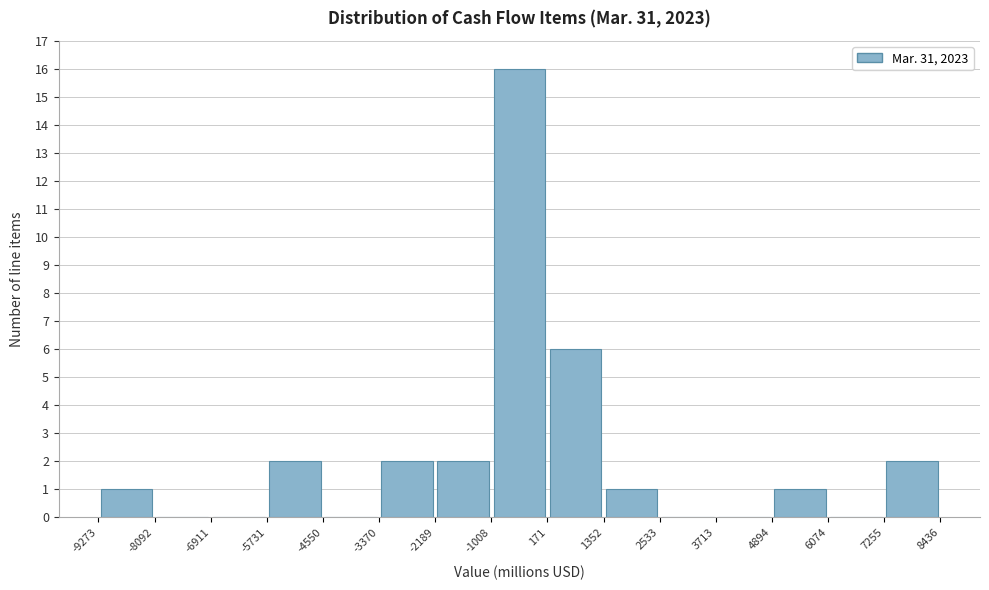

Reading left to right, transcribe this chart: for each bar, give the range it covers on the x-axis and its height. The values are not printed on the chart, so give them approximately, as read against the axis.

-9273 to -8092: 1
-8092 to -6911: 0
-6911 to -5731: 0
-5731 to -4550: 2
-4550 to -3370: 0
-3370 to -2189: 2
-2189 to -1008: 2
-1008 to 171: 16
171 to 1352: 6
1352 to 2533: 1
2533 to 3713: 0
3713 to 4894: 0
4894 to 6074: 1
6074 to 7255: 0
7255 to 8436: 2